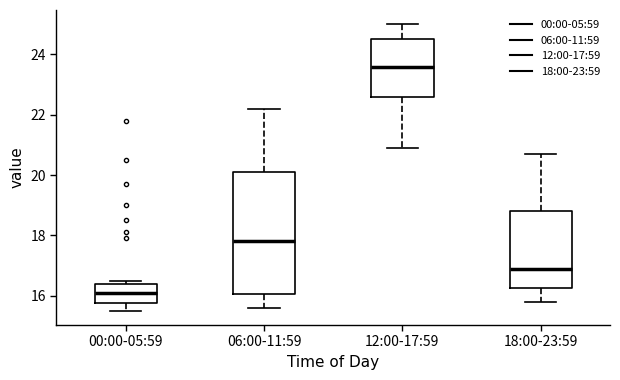

Reading left to right, transcribe this box plot: for each box, give where its median line is, the range the box spans, and where its two whiskers end, as read against the y-axis. The values are not printed on the chart, so give them approximately, as read against the axis.

00:00-05:59: median 16.2, box 15.8 to 16.4, whiskers 15.6 to 16.6
06:00-11:59: median 17.8, box 16.0 to 20.2, whiskers 15.6 to 22.2
12:00-17:59: median 23.6, box 22.6 to 24.6, whiskers 21.0 to 25.0
18:00-23:59: median 17.0, box 16.2 to 18.8, whiskers 15.8 to 20.8